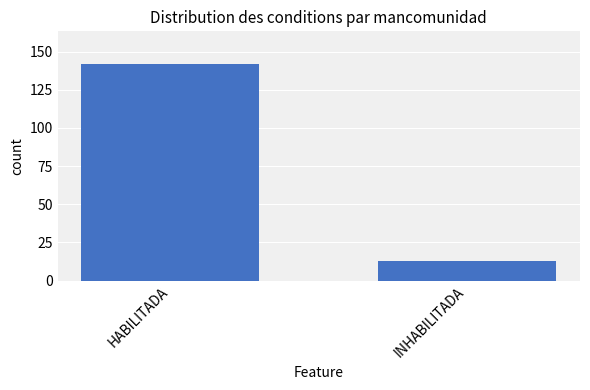

The chart shows a value of 13 at INHABILITADA. True or false?

True